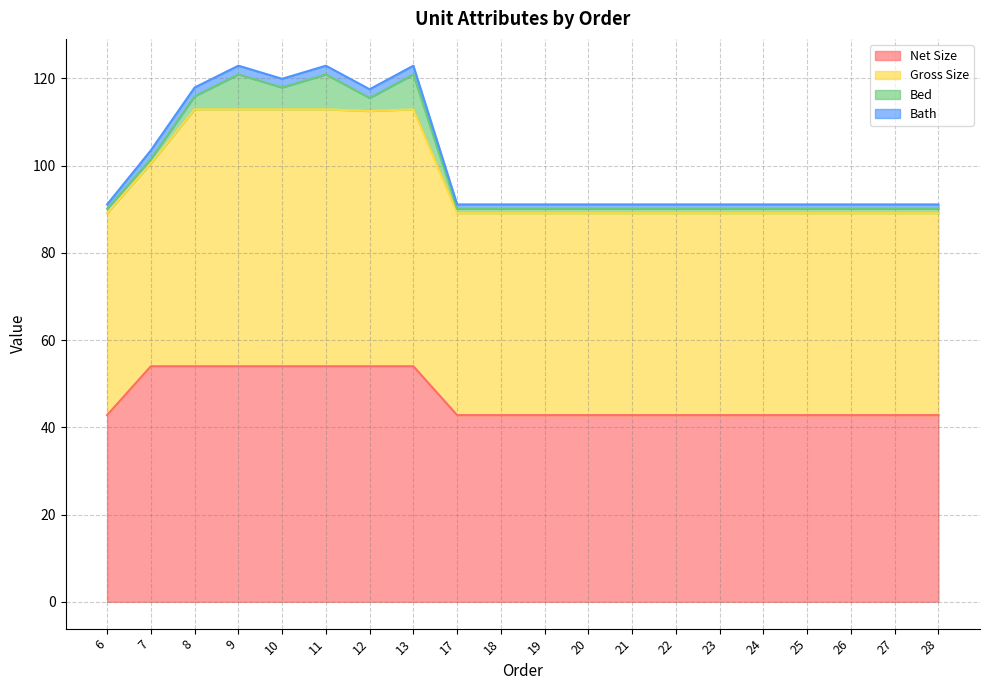

Where is Bed nearest to the value 4?

8